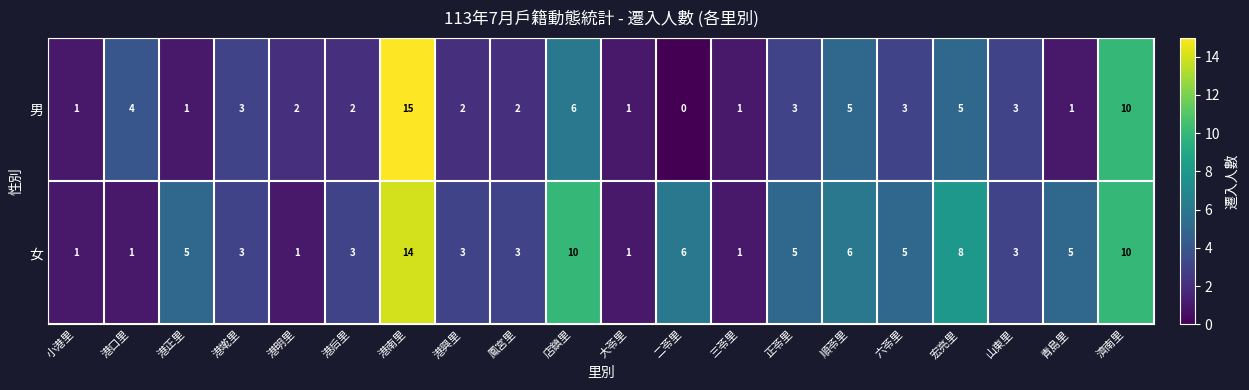

Rank the series by their average value, from highest to lowest.

女, 男